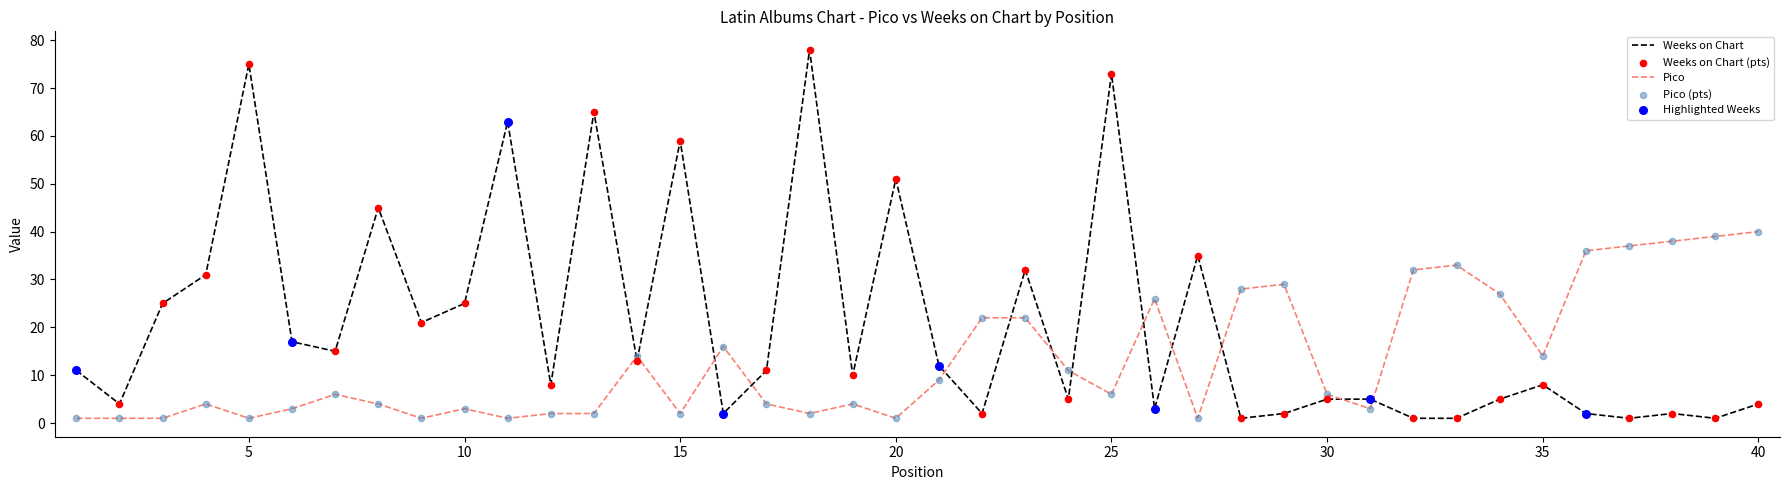

Which series has the largest total across all categories?

Weeks on Chart